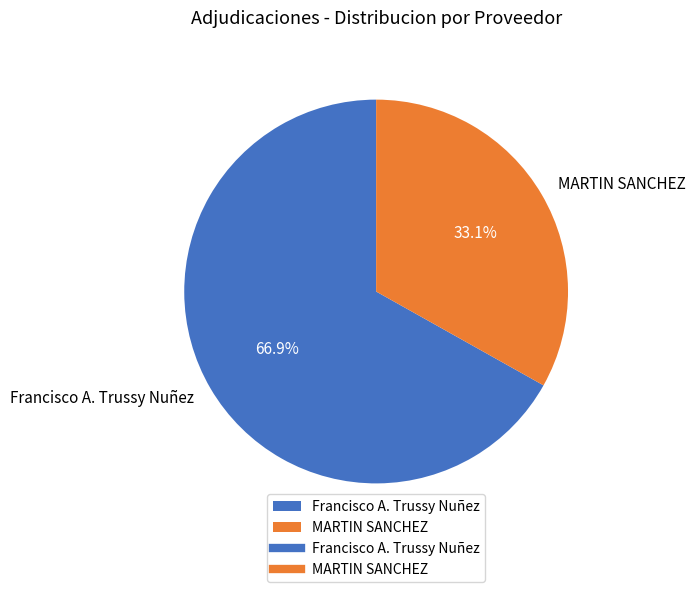

How many segments does this pie chart have?

2